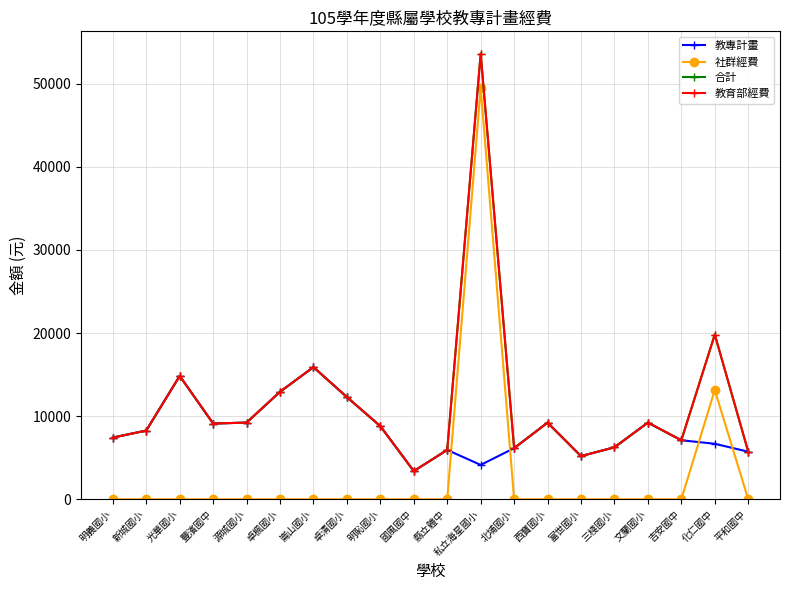

True or false: 教育部經費 and 教專計畫 intersect in this chart.

False